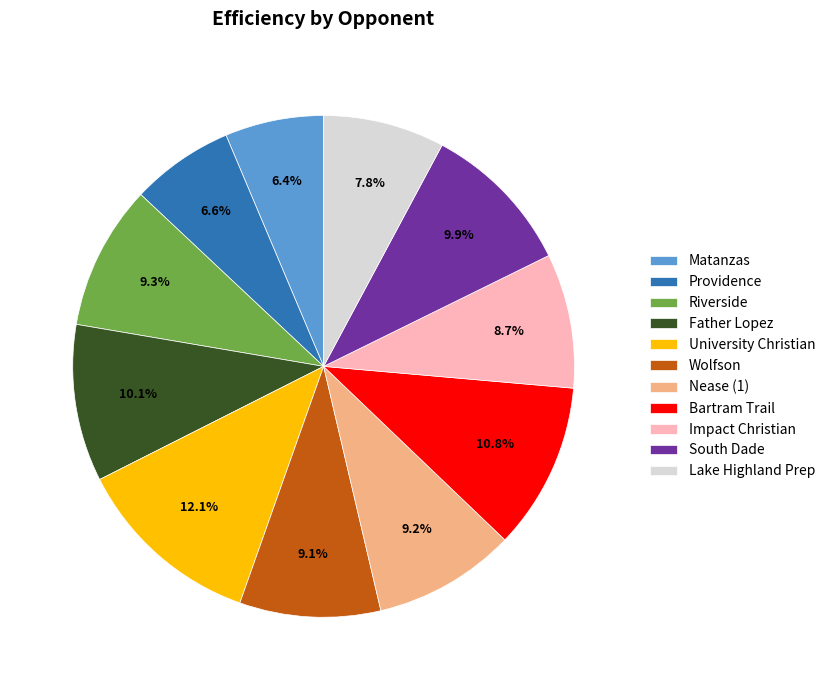

To the nearest percent, what is the difference between the Matanzas and Bartram Trail slice percentages?

4%